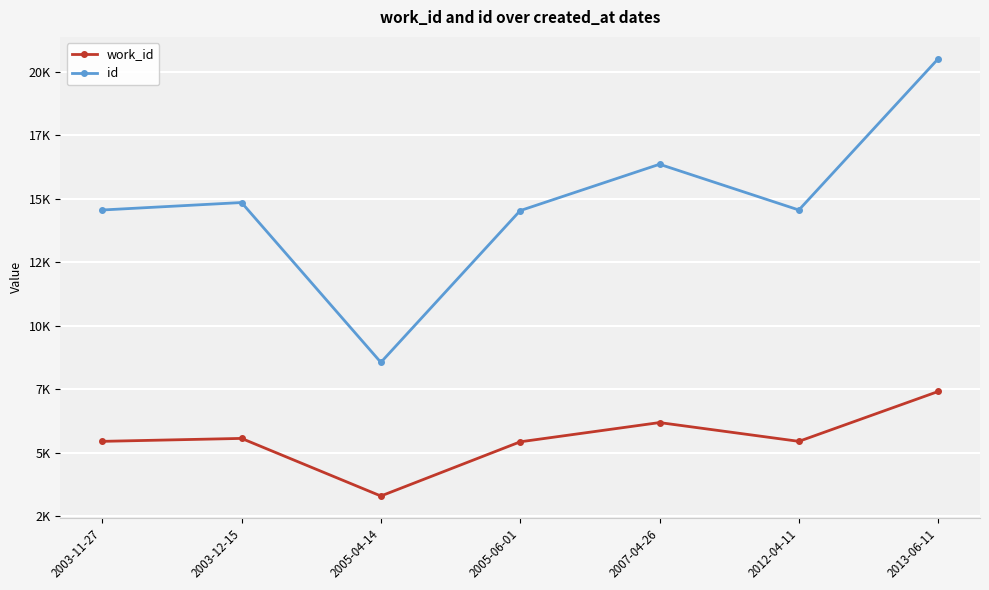

What are all the series names shown in the legend?

work_id, id